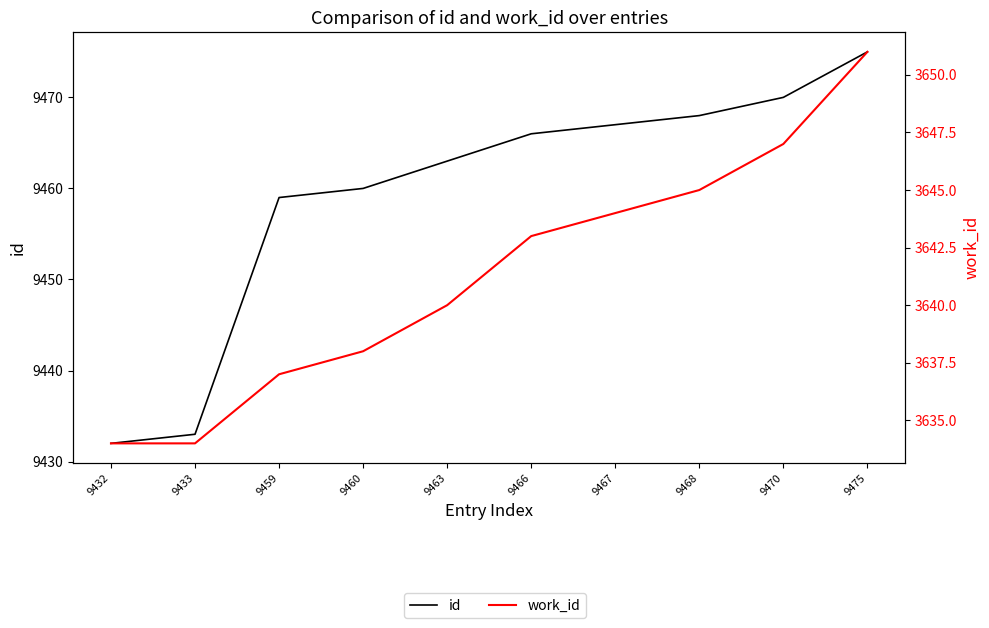

True or false: id and work_id cross at least once.

False